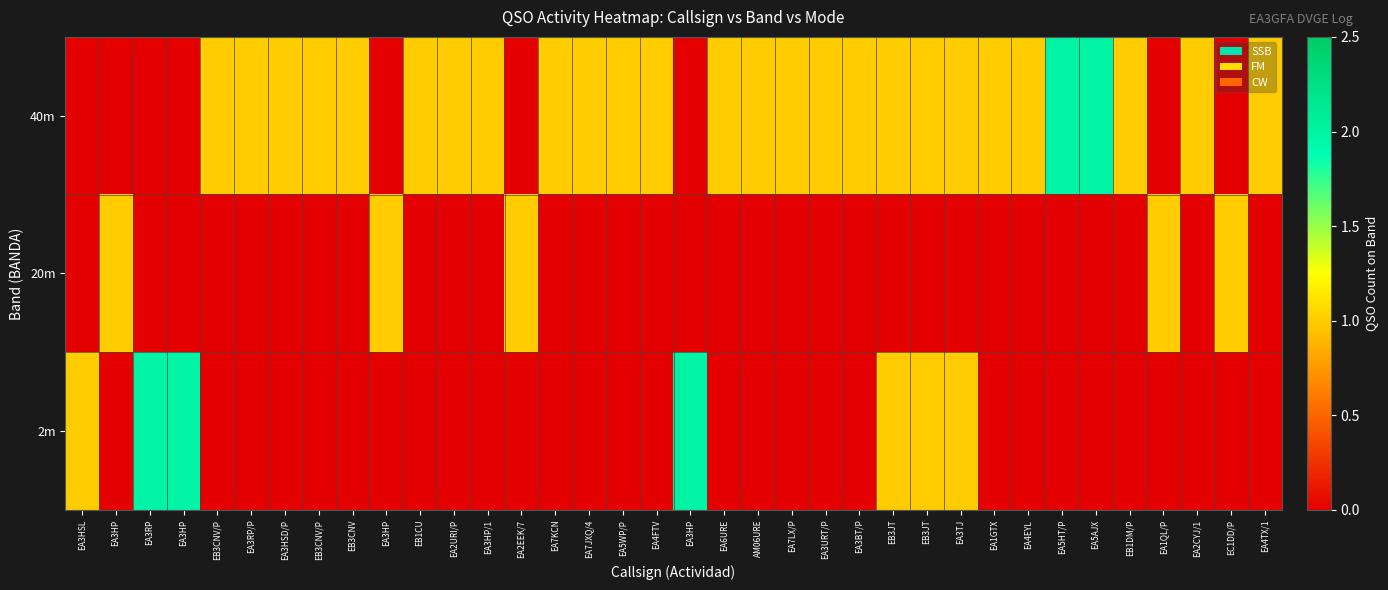

Rank the series by their average value, from lowest to highest.

20m, 2m, 40m